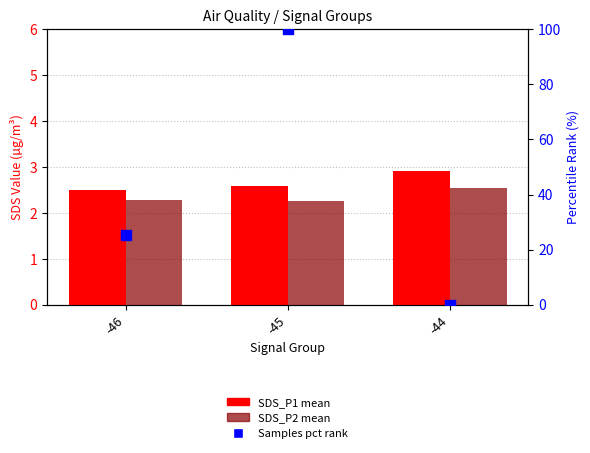

Which series has the widest spread of Y values?

Samples pct rank